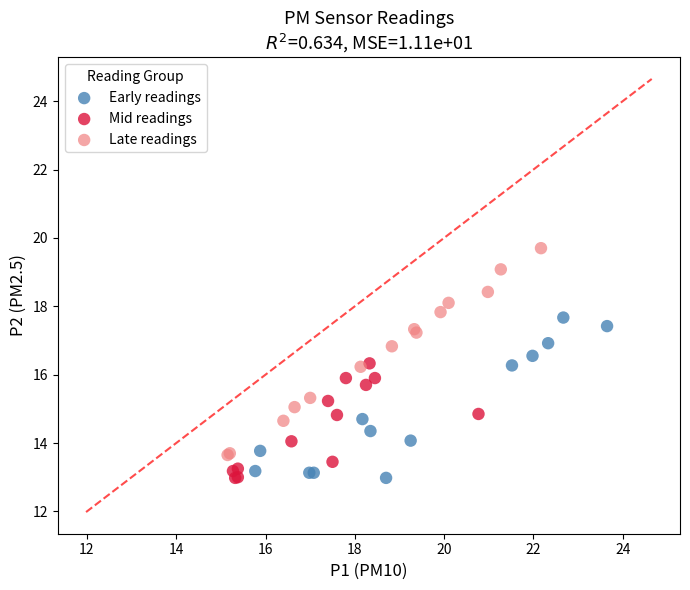

Which series contains the highest Y value?

Late readings